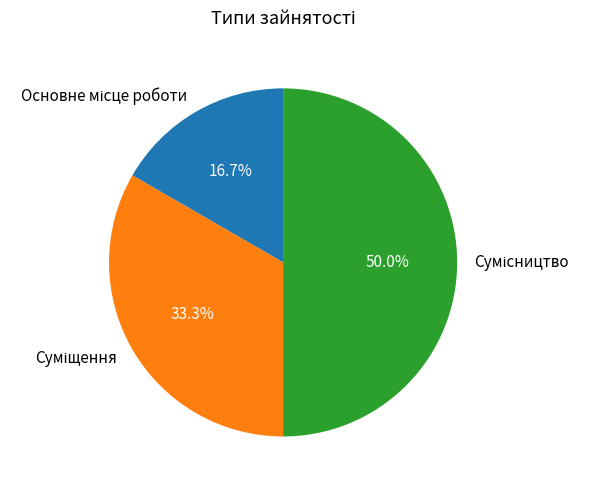

To the nearest percent, what is the difference between the largest and smallest slice percentages?

33%